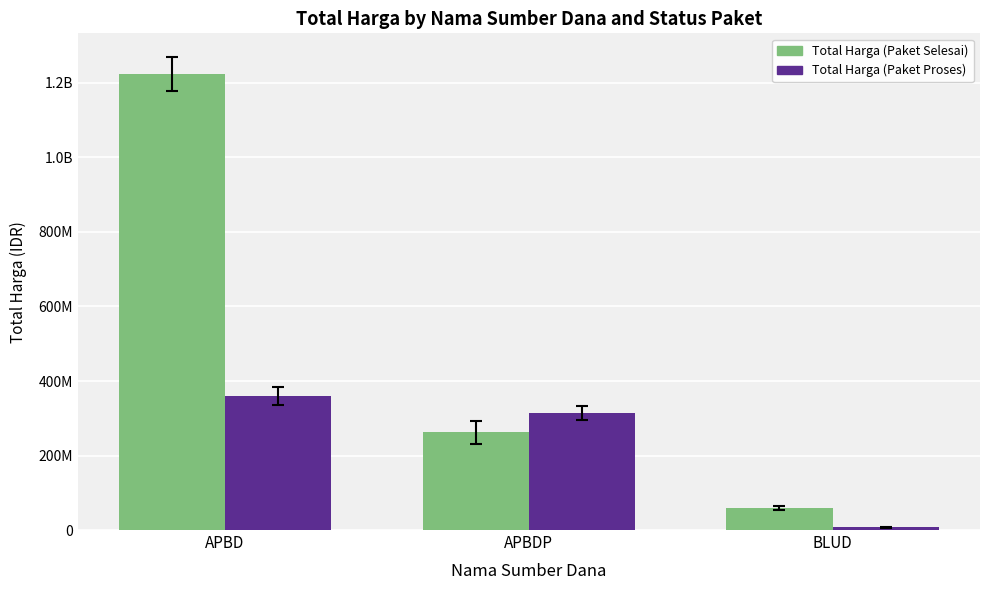

What are all the series names shown in the legend?

Total Harga (Paket Selesai), Total Harga (Paket Proses)